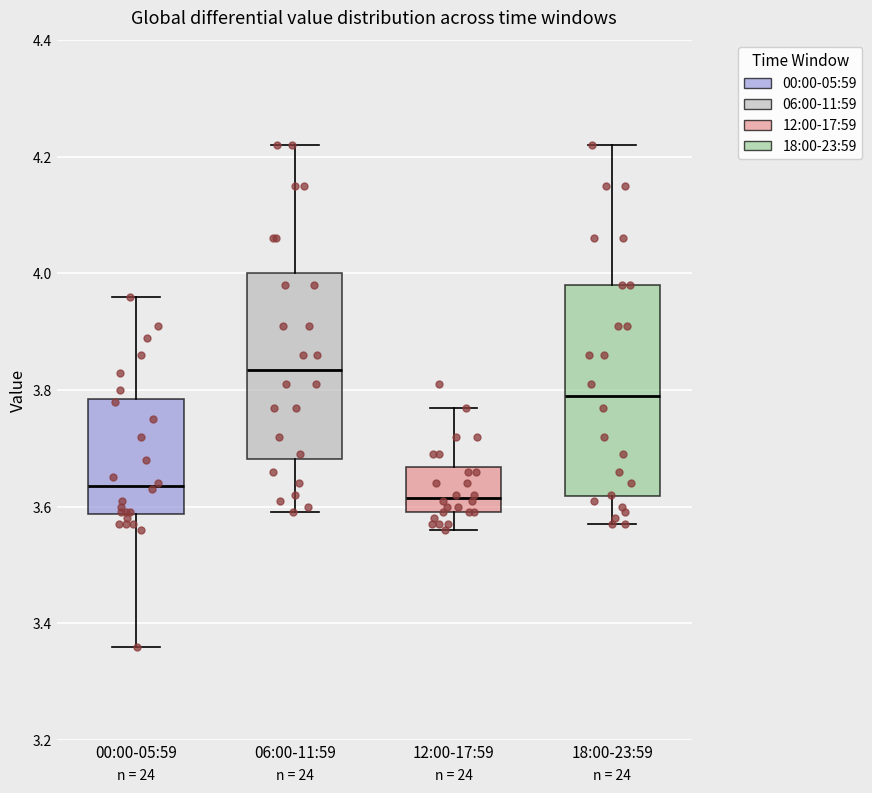

Reading left to right, read every box against the y-axis: the position of its median line, the range the box covers, and the ends of its whiskers. The values are not printed on the chart, so give them approximately, as read against the axis.

00:00-05:59: median 3.64, box 3.58 to 3.78, whiskers 3.36 to 3.96
06:00-11:59: median 3.84, box 3.68 to 4.00, whiskers 3.60 to 4.22
12:00-17:59: median 3.62, box 3.60 to 3.66, whiskers 3.56 to 3.78
18:00-23:59: median 3.80, box 3.62 to 3.98, whiskers 3.58 to 4.22